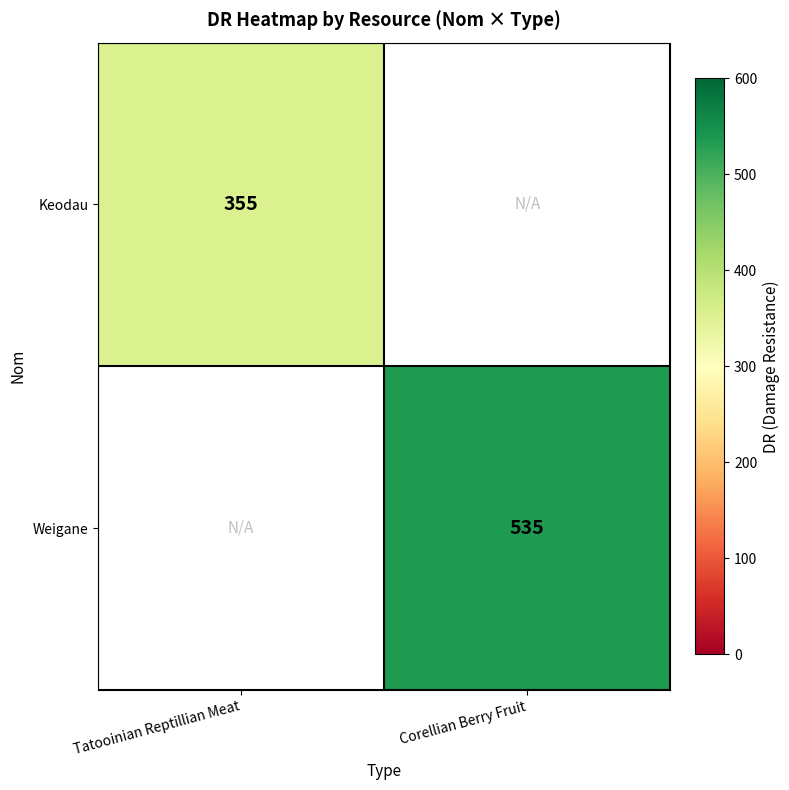

Which label corresponds to the smallest value in the chart?

Tatooinian Reptillian Meat